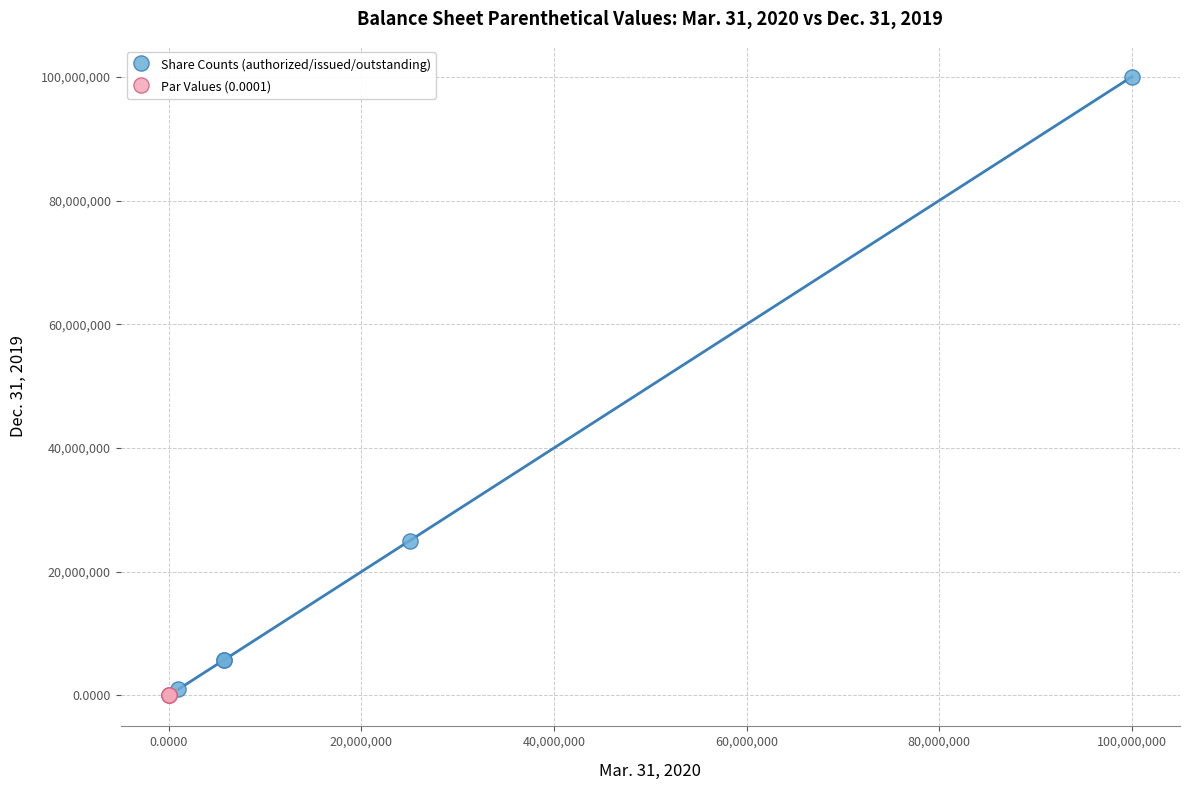

Which series contains the lowest Y value?

Par Values (0.0001)